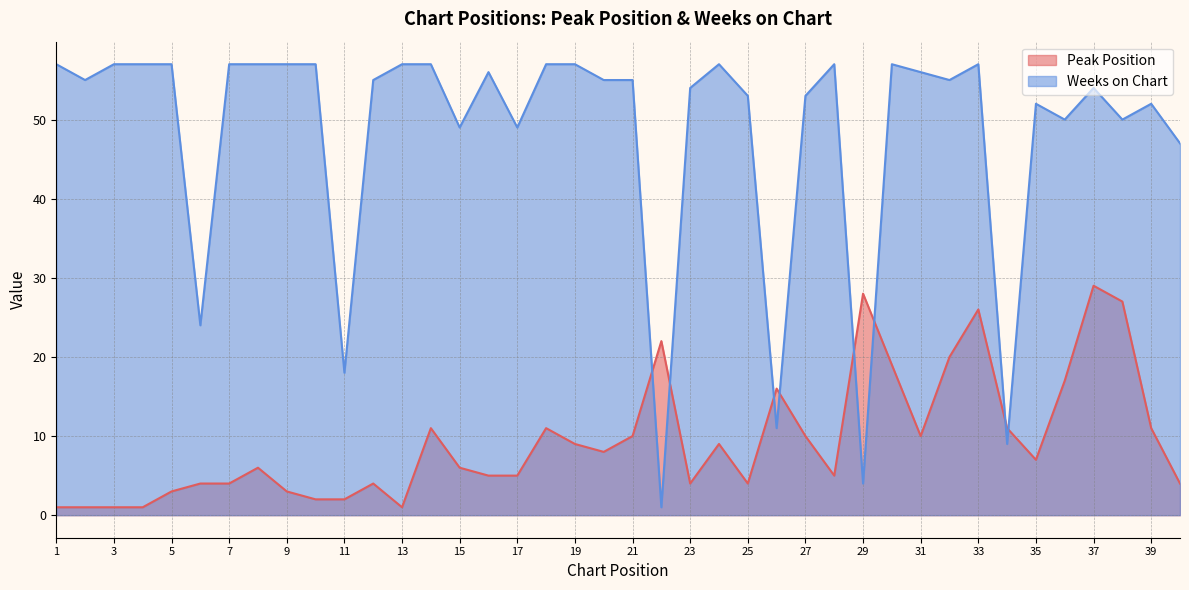

At how many categories does at least one series exceed 38?

34